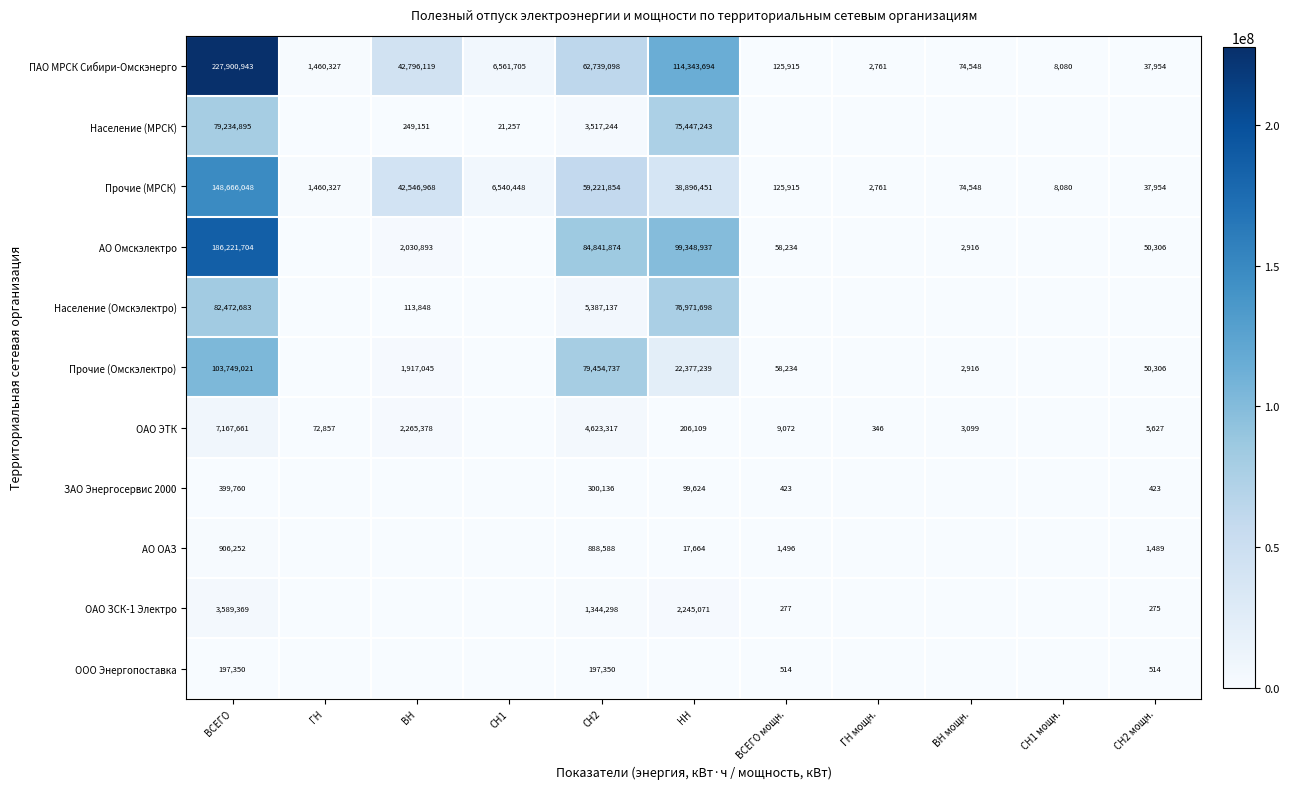

At which category is the sum across all series the highest?

ВСЕГО